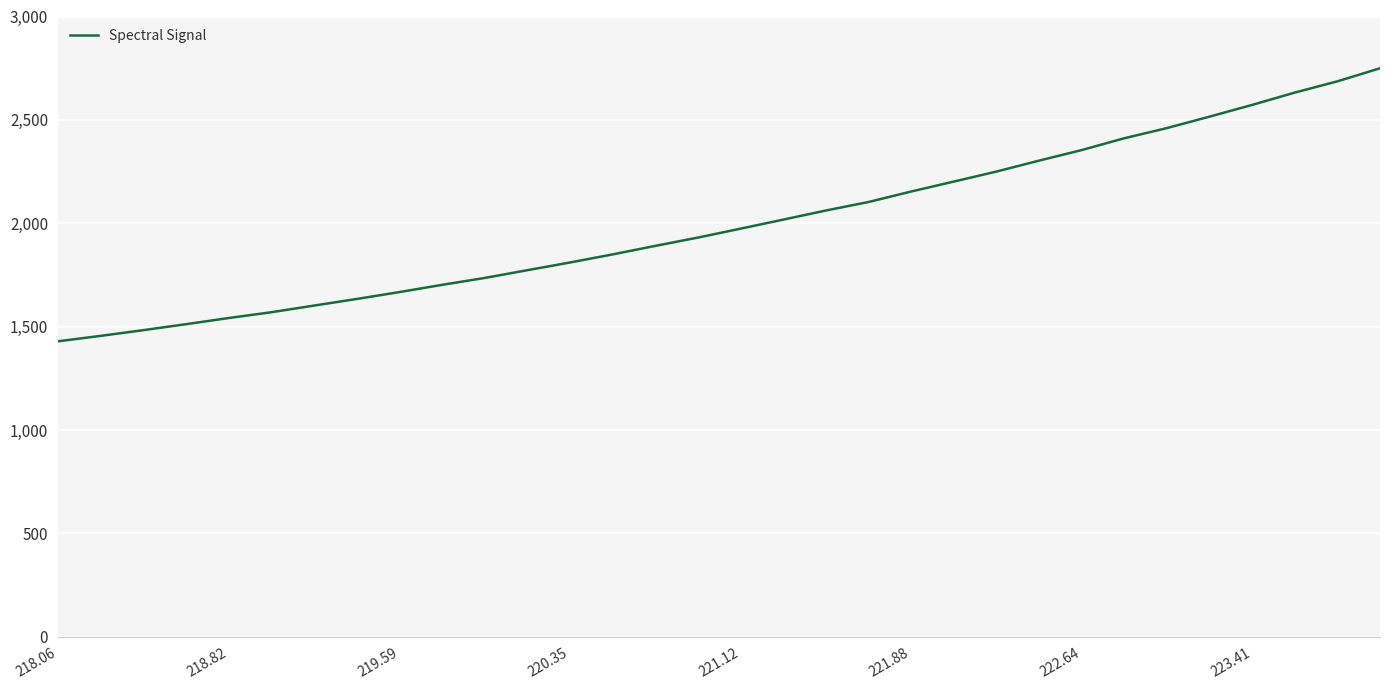

Reading left to right, extract all data points from this chart.

1429.2	1455.5	1483.1	1512.0	1541.8	1569.9	1602.1	1634.0	1667.3	1702.3	1735.7	1773.2	1810.5	1849.6	1890.8	1931.0	1974.2	2017.8	2061.9	2103.1	2153.8	2201.8	2250.2	2303.2	2354.1	2411.3	2460.5	2515.8	2572.6	2632.1	2686.5	2749.6